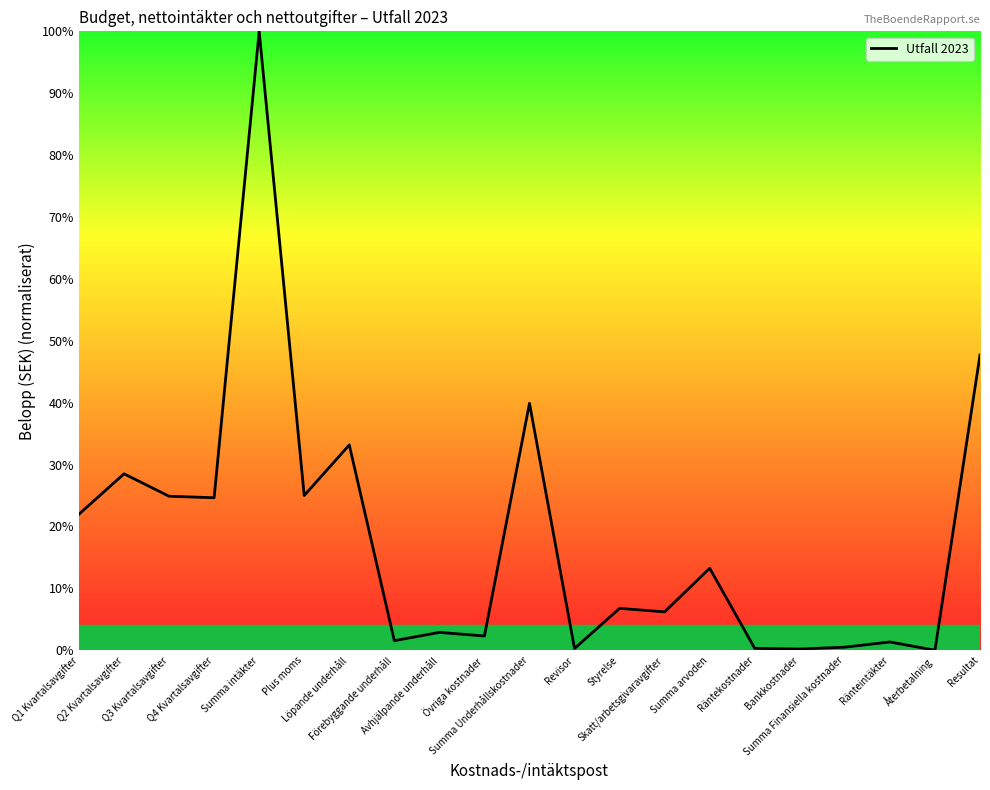

What is the greatest value displayed?

100.0